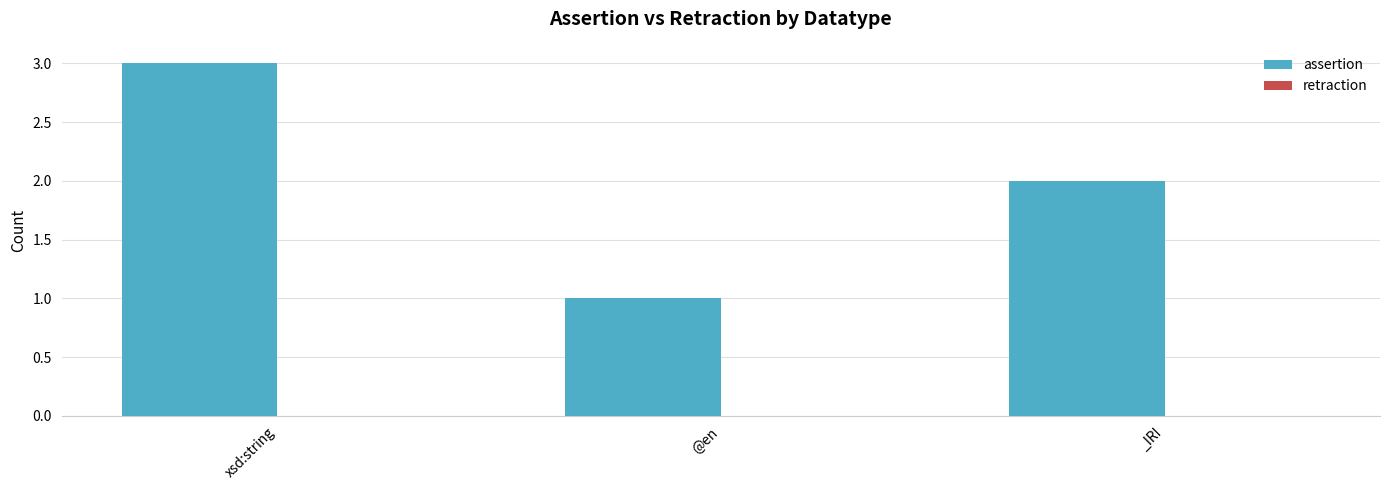

What value does the data have at xsd:string?

3